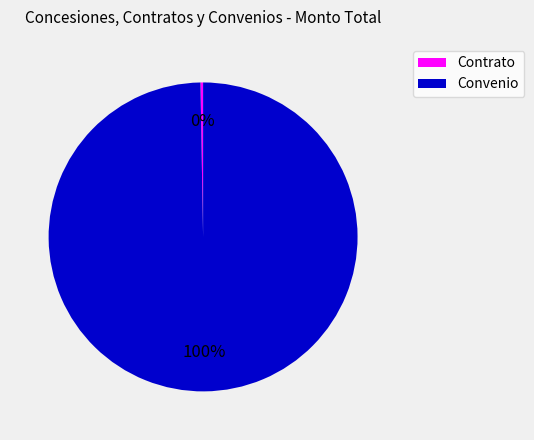

To the nearest percent, what is the average slice percentage?

50%